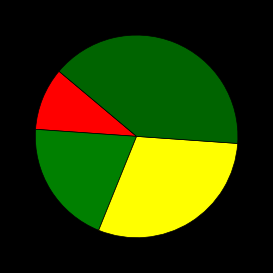

What is the largest slice in the pie chart?

Спеціаліст вищої категорії